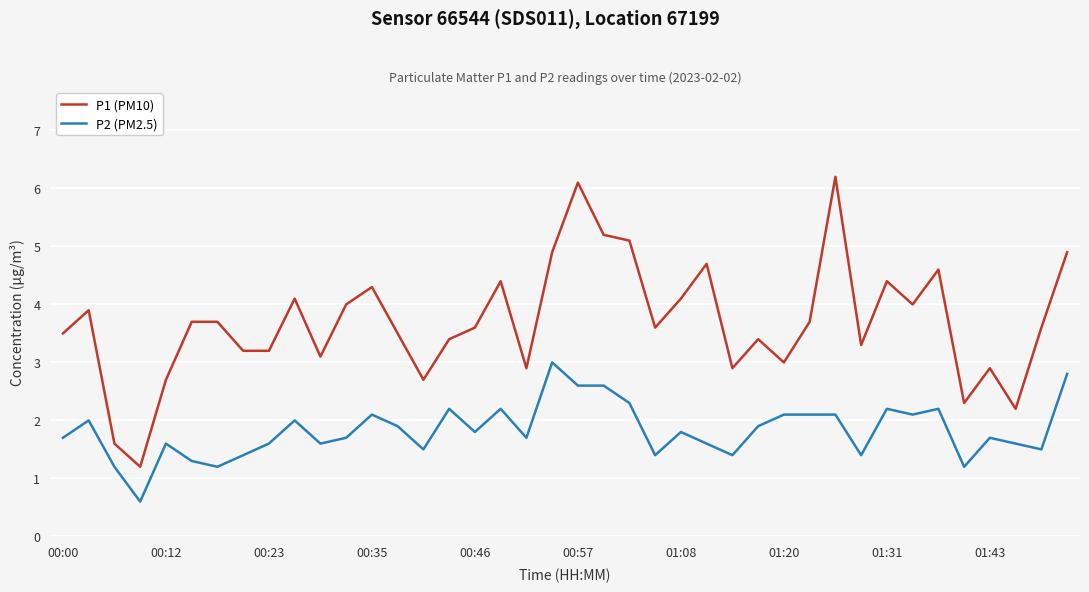

What is the lowest value of the P1 (PM10) series?

1.2